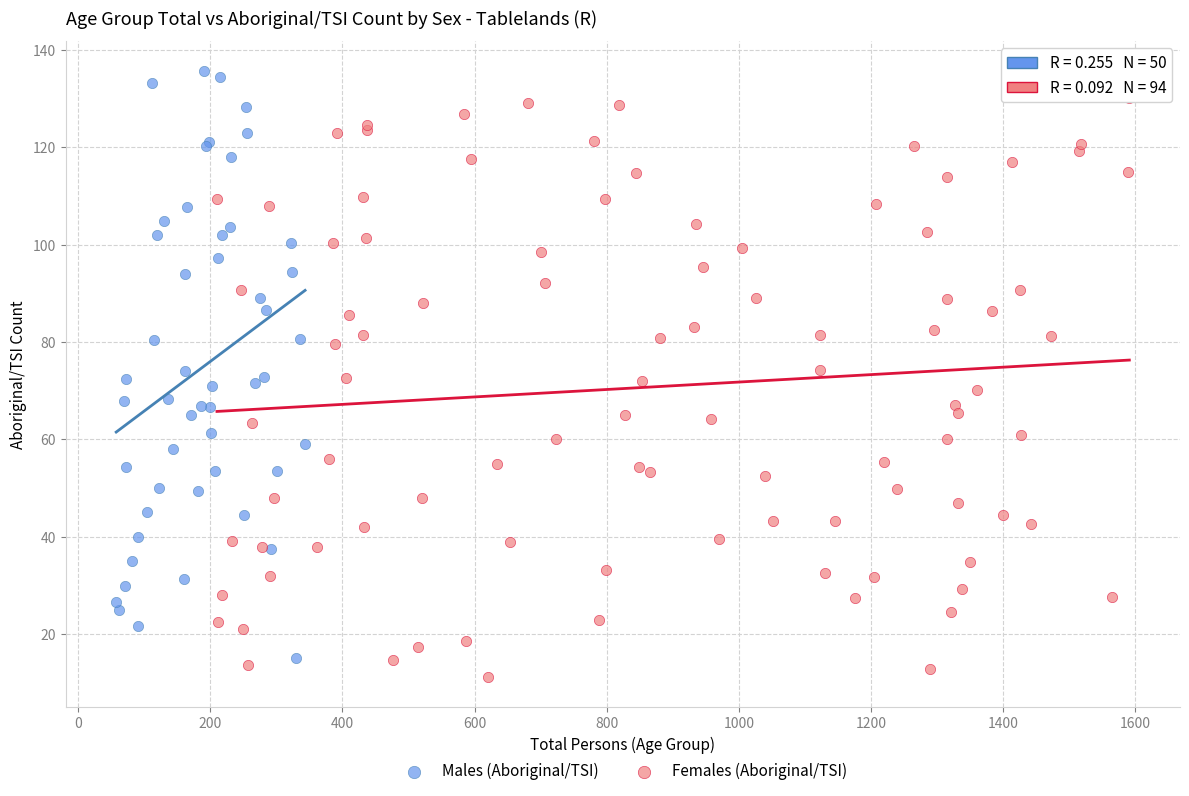

Which series reaches the maximum Y coordinate?

Males (Aboriginal/TSI)